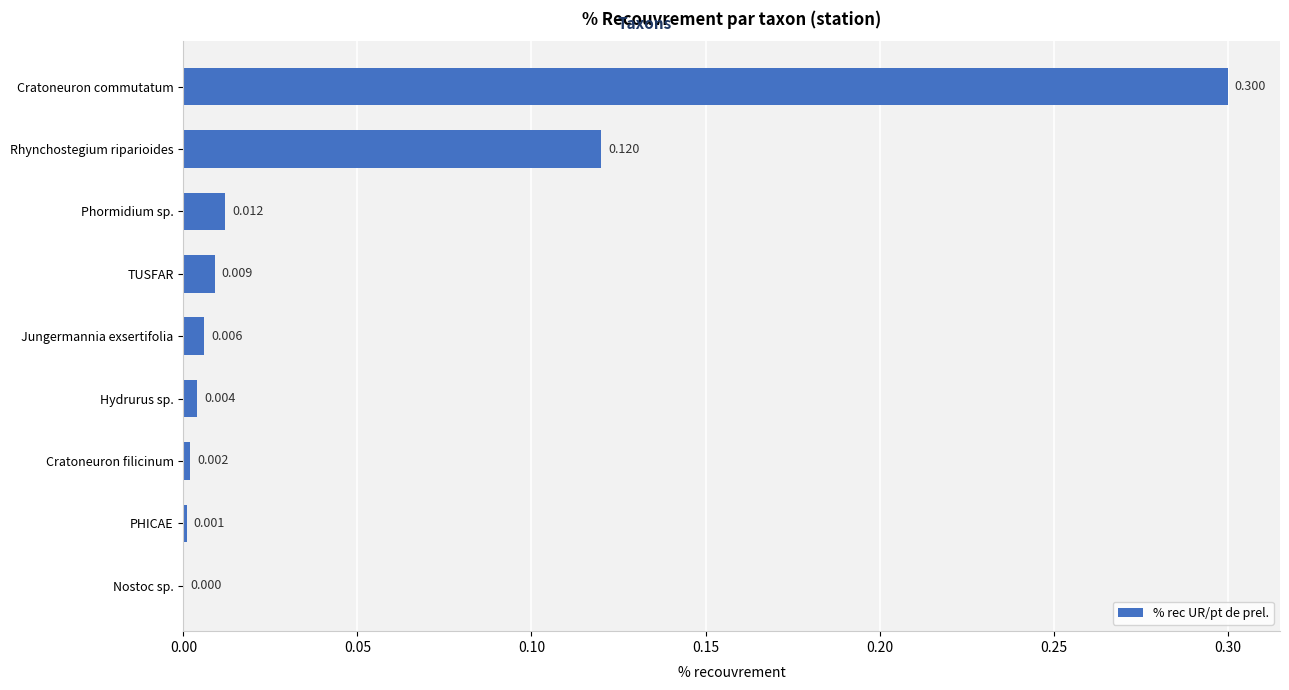

Which label corresponds to the largest value in the chart?

Cratoneuron commutatum